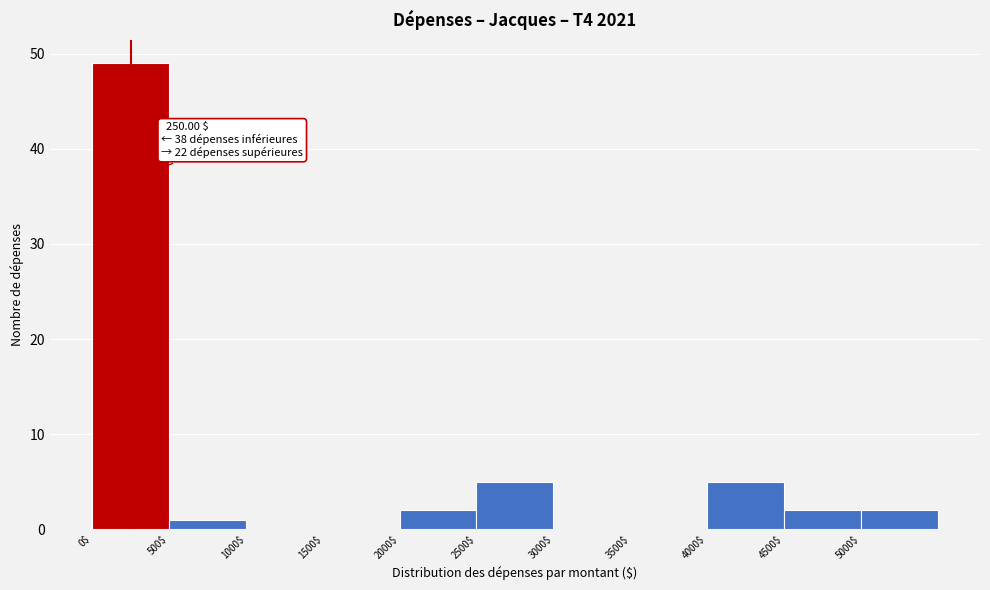

Over which range of the x-axis is the bar tallest?

0 to 500